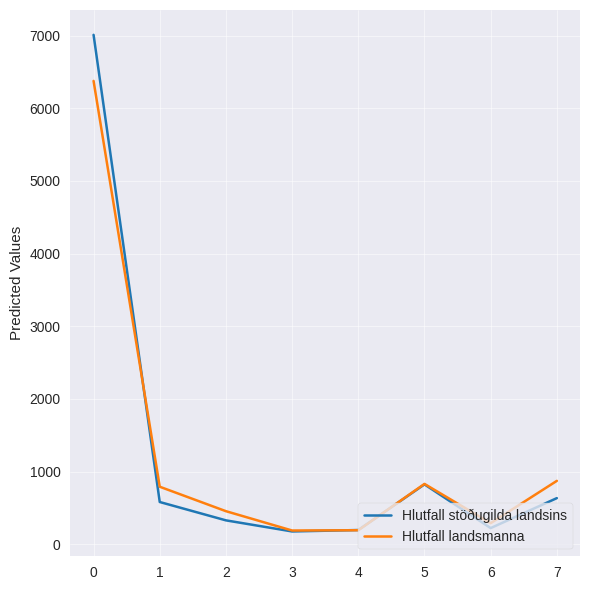

What is the smallest value displayed?

176.4